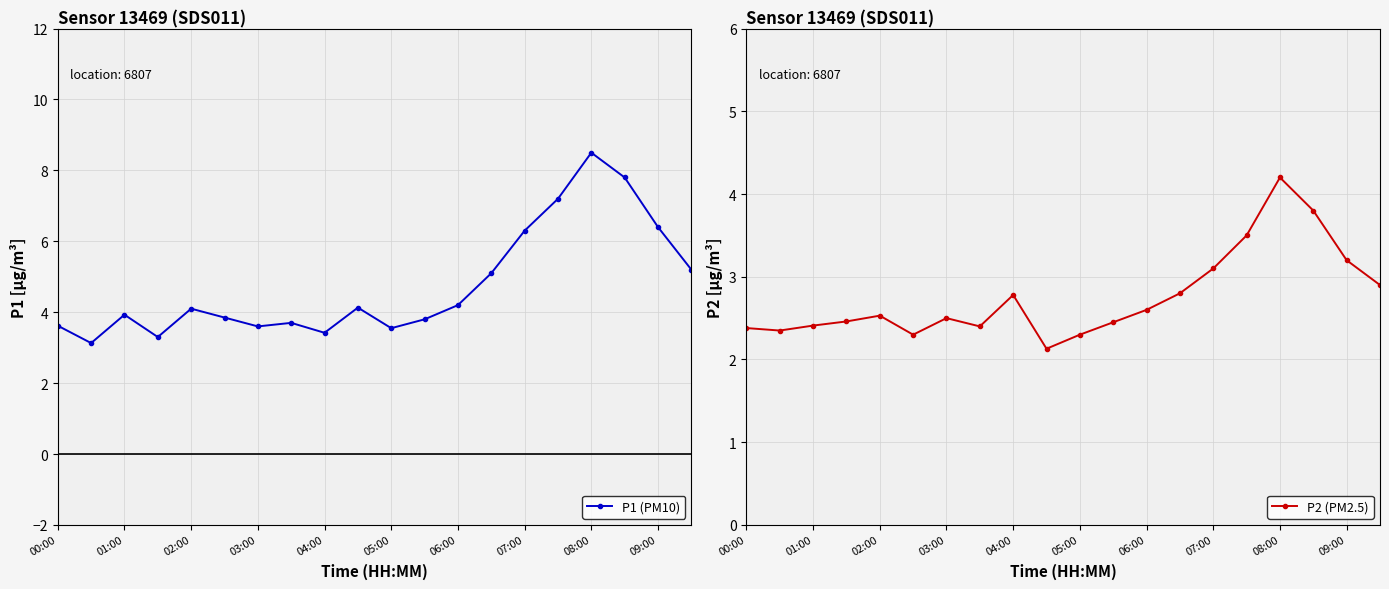

Reading right to left, extract all data points from this chart.

P1 (PM10): 5.2	6.4	7.8	8.5	7.2	6.3	5.1	4.2	3.8	3.5	4.1	3.4	3.7	3.6	3.9	4.1	3.3	3.9	3.1	3.6
P2 (PM2.5): 2.9	3.2	3.8	4.2	3.5	3.1	2.8	2.6	2.5	2.3	2.1	2.8	2.4	2.5	2.3	2.5	2.5	2.4	2.4	2.4